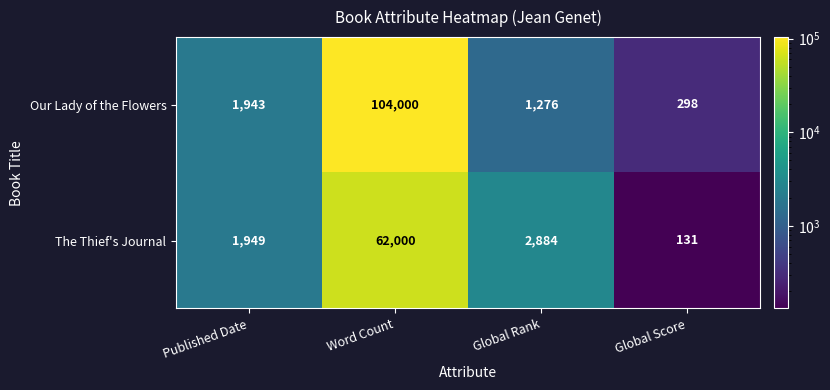

Reading left to right, transcribe all the data shown in this chart.

Our Lady of the Flowers: 1943	104000	1276	298
The Thief's Journal: 1949	62000	2884	131